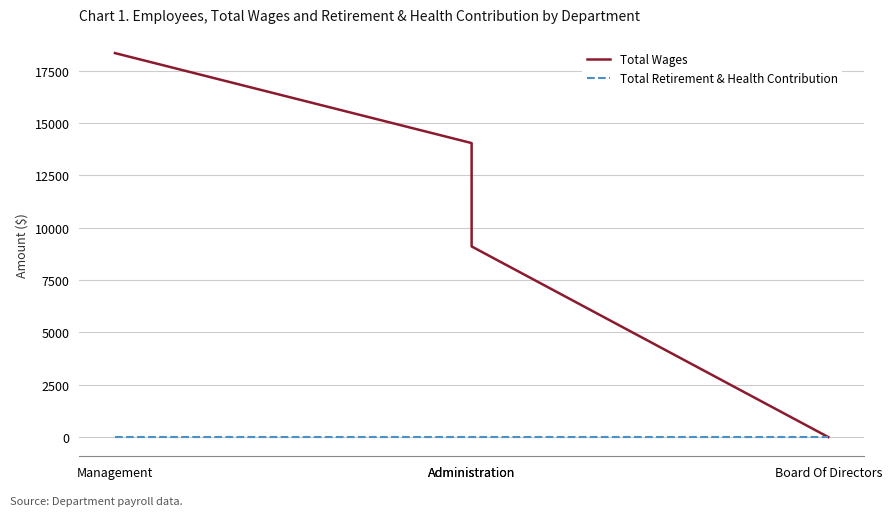

Between Management and Administration, which series saw the biggest shift?

Total Wages